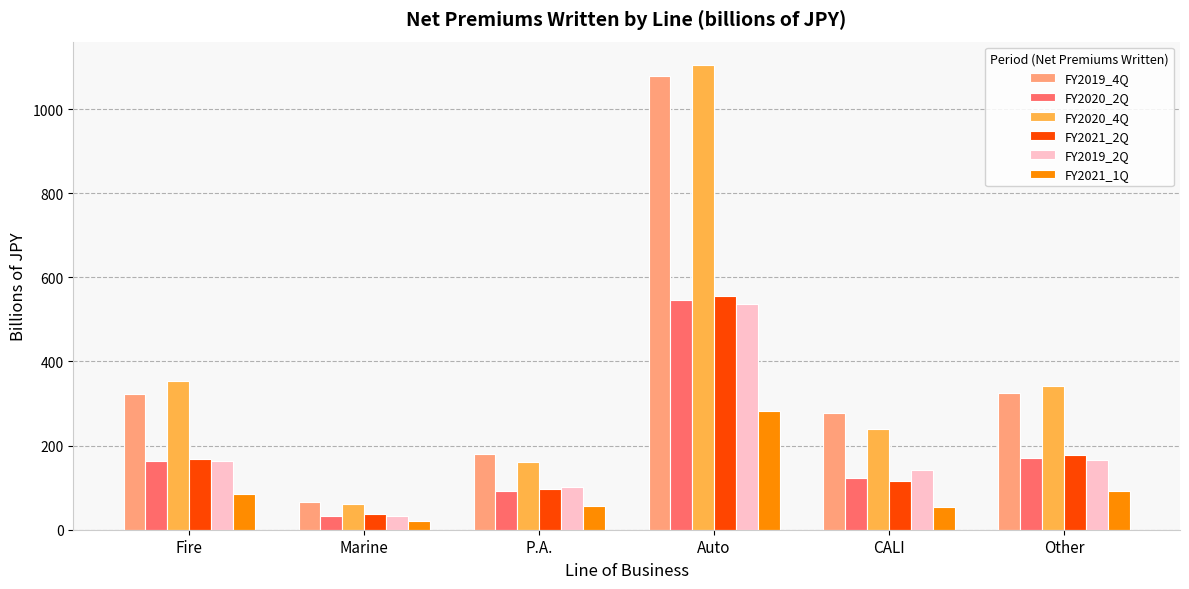

What position from the left is Marine?

2